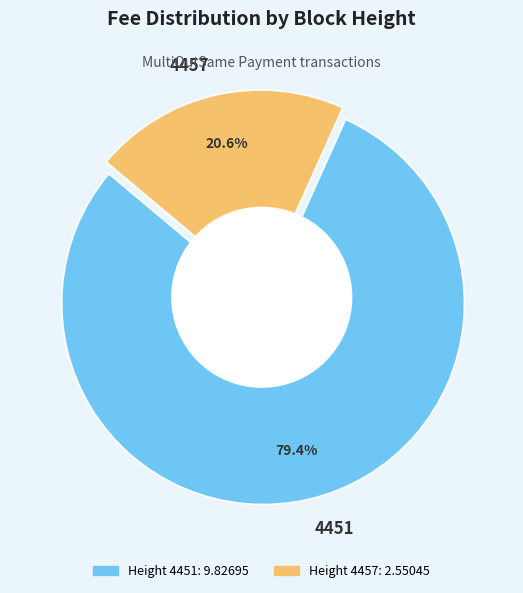

Approximately how many times larger is the value at 4457 compared to 4451?

0.3